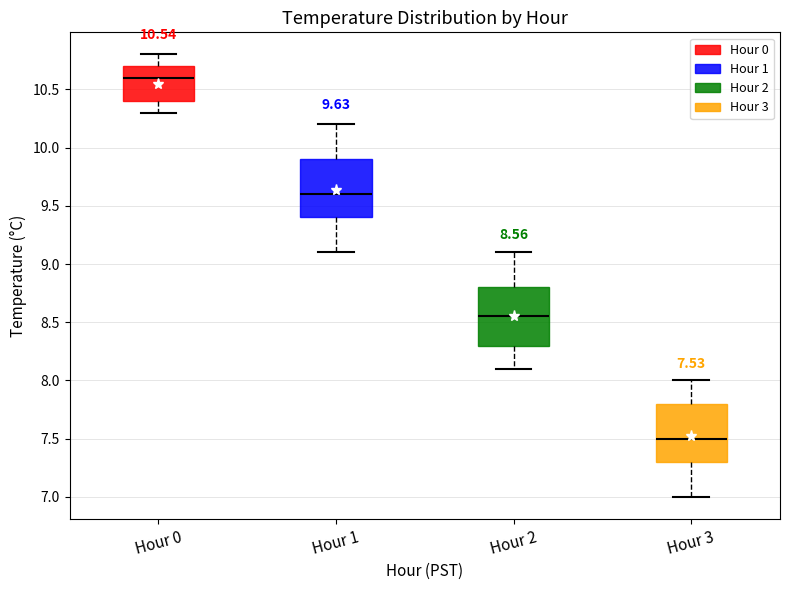

Which box's median line is the highest?

Hour 0